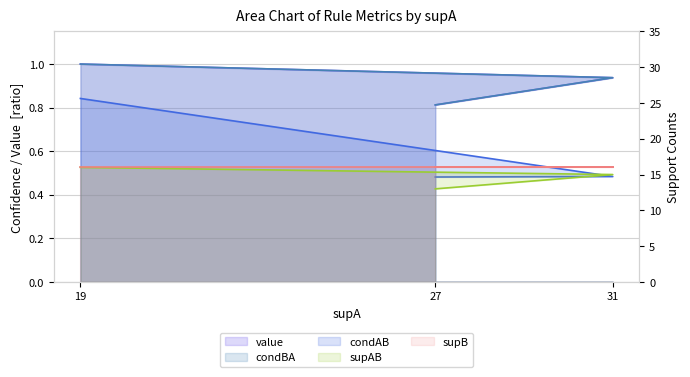

How many supAB values are between 13 and 16?

3